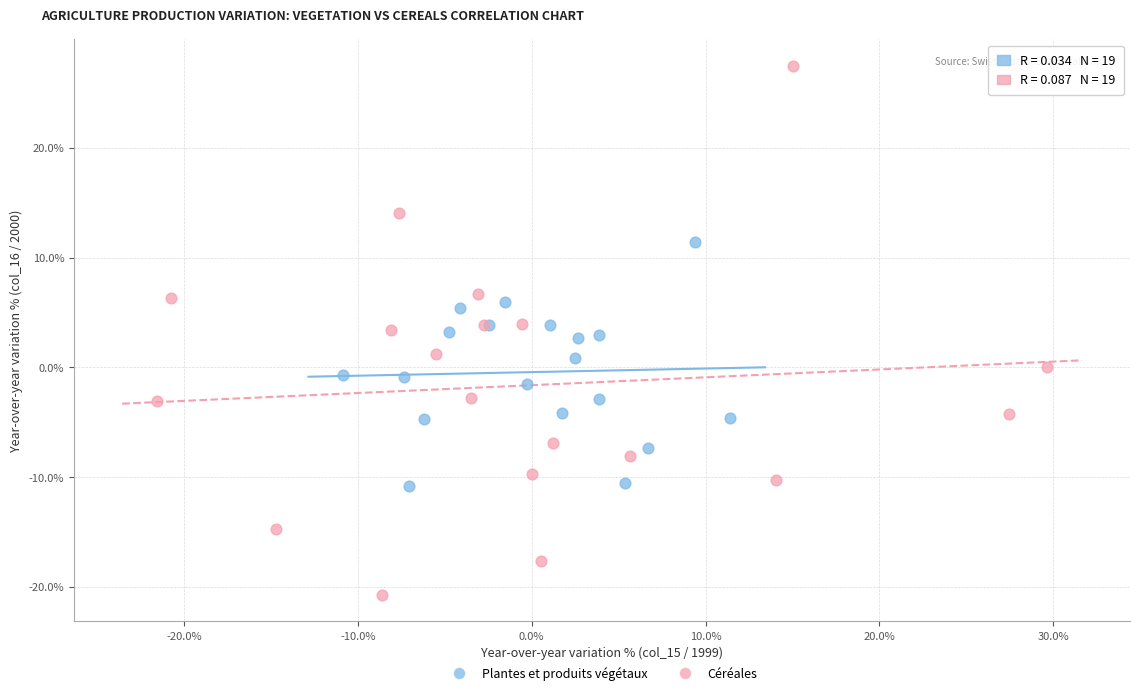

What are all the series names shown in the legend?

Plantes et produits végétaux, Céréales